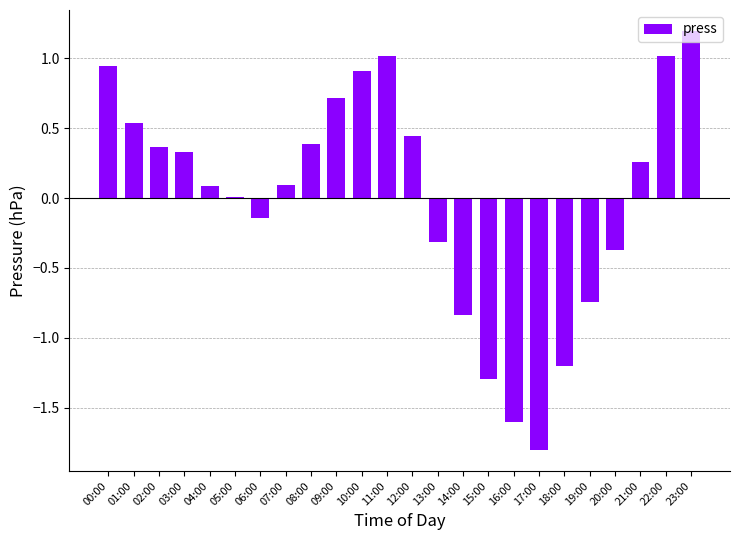

What is the sum of the values at 10:00 and 12:00?

1.4